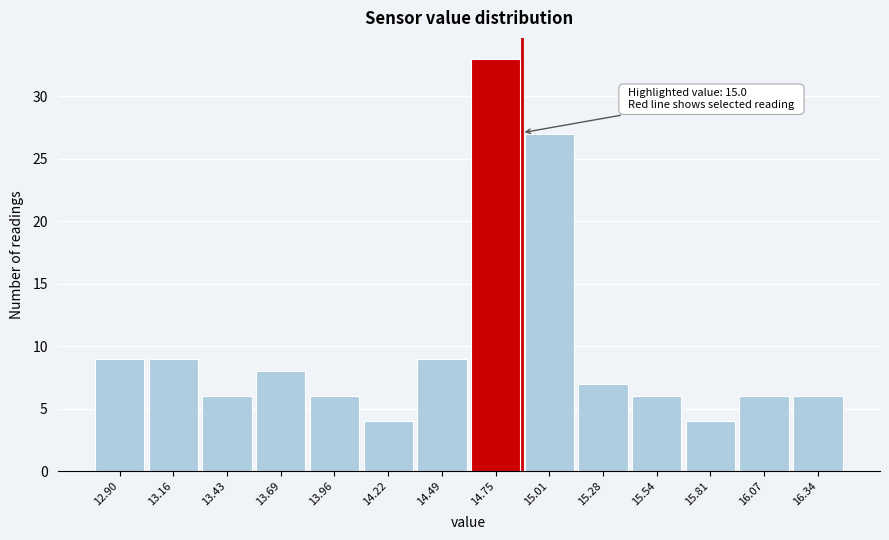

Reading left to right, transcribe all the data shown in this chart.

9	9	6	8	6	4	9	33	27	7	6	4	6	6